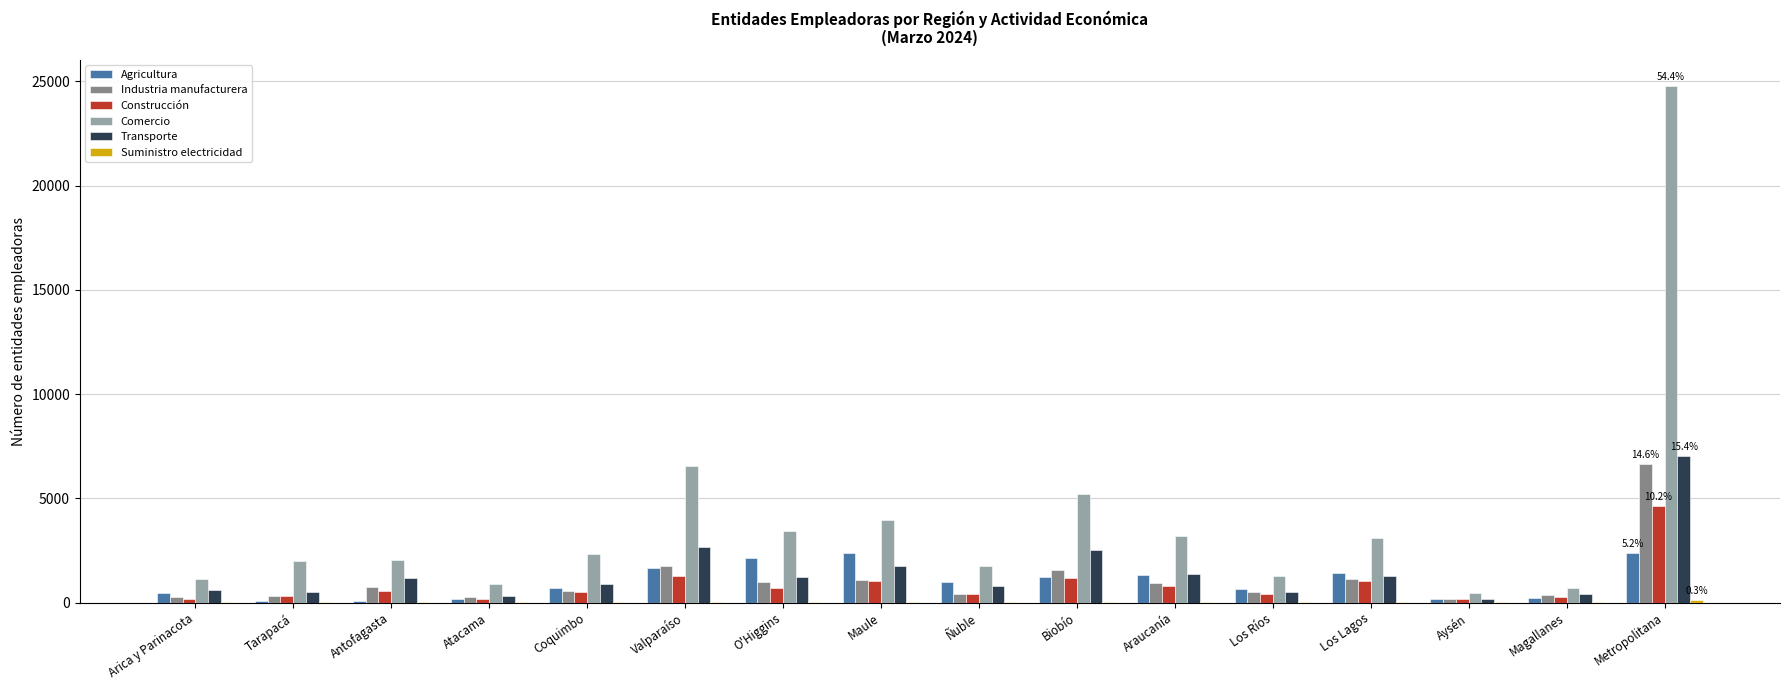

At which category does the chart reach its peak across all series?

Metropolitana